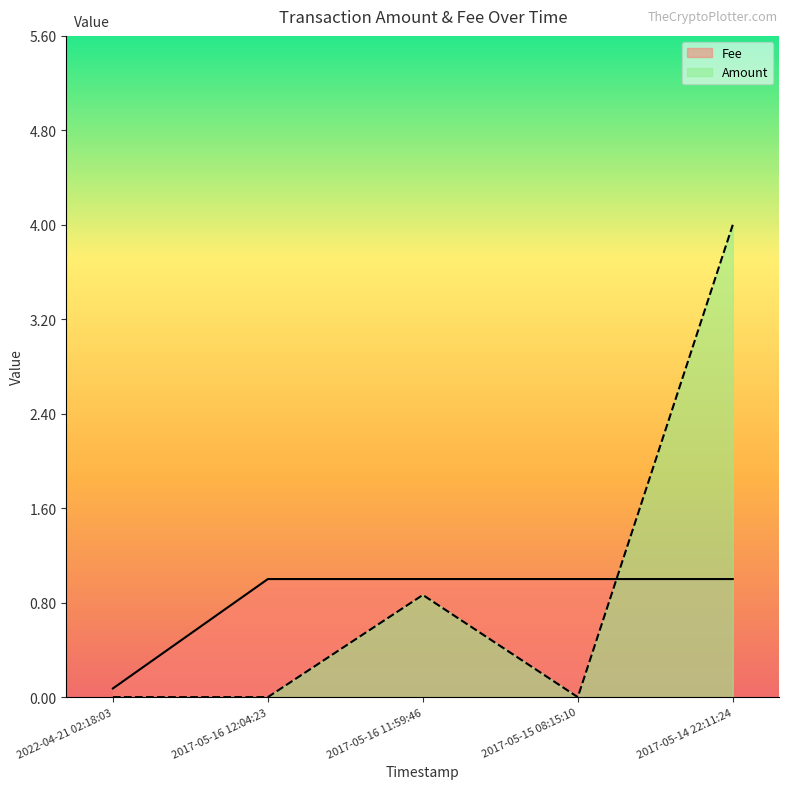

What is the maximum value shown in the chart?

4.0